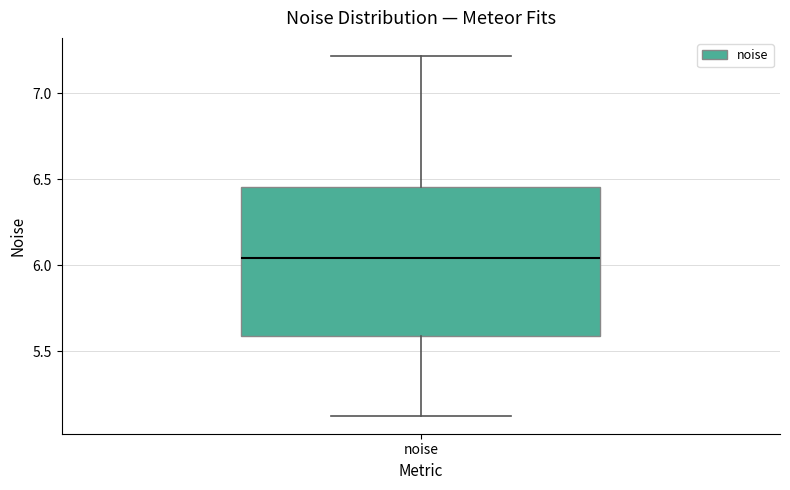

Transcribe this box plot: give where the median line is, the range the box spans, and where the two whiskers end, as read against the y-axis. The values are not printed on the chart, so give them approximately, as read against the axis.

median 6.05, box 5.60 to 6.45, whiskers 5.15 to 7.20